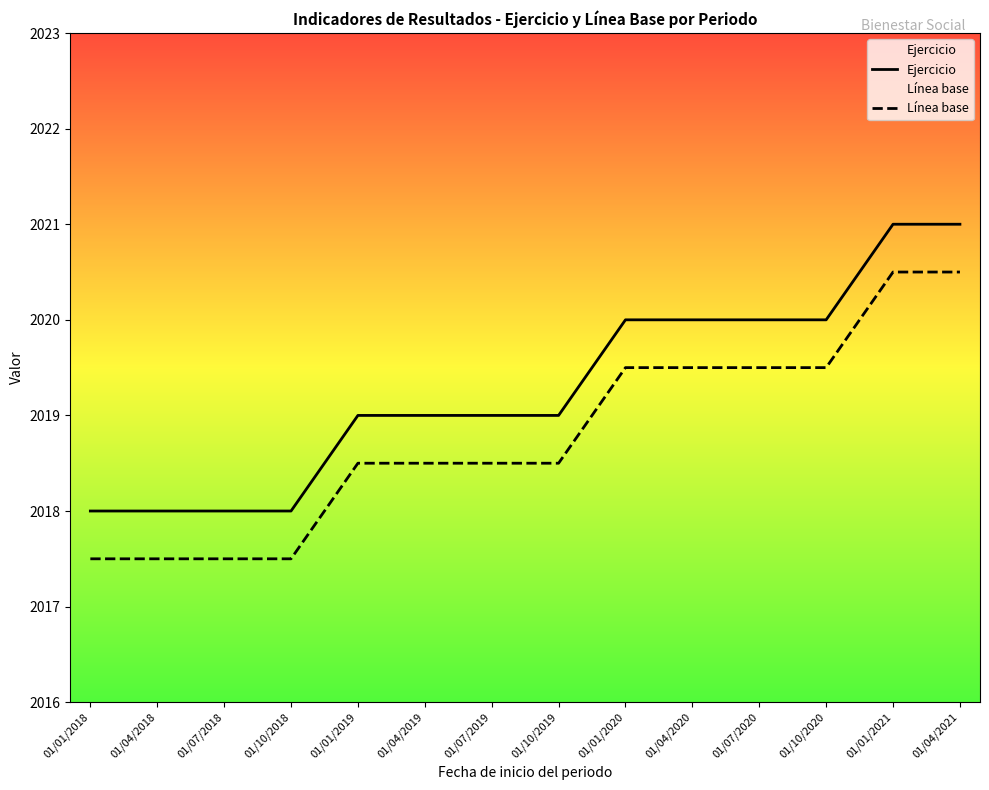

What are all the series names shown in the legend?

Ejercicio, Línea base